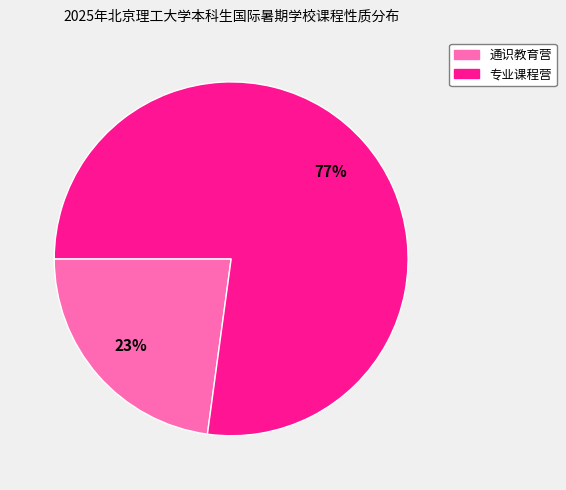

Which category has the biggest portion of the pie?

专业课程营